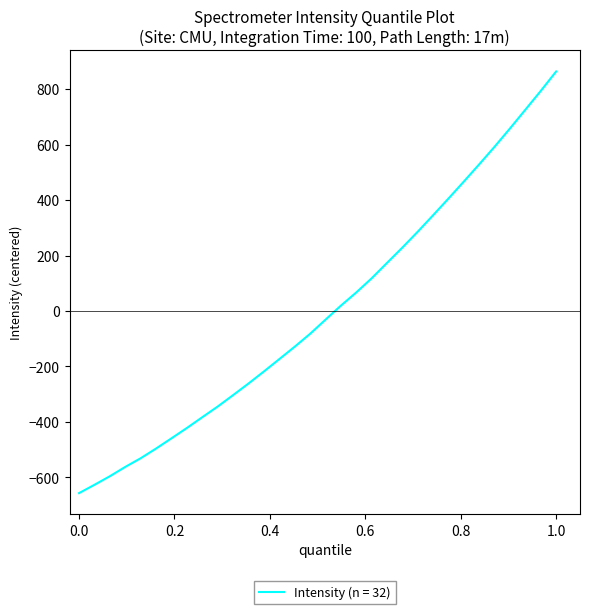

What is the maximum value shown in the chart?

863.6